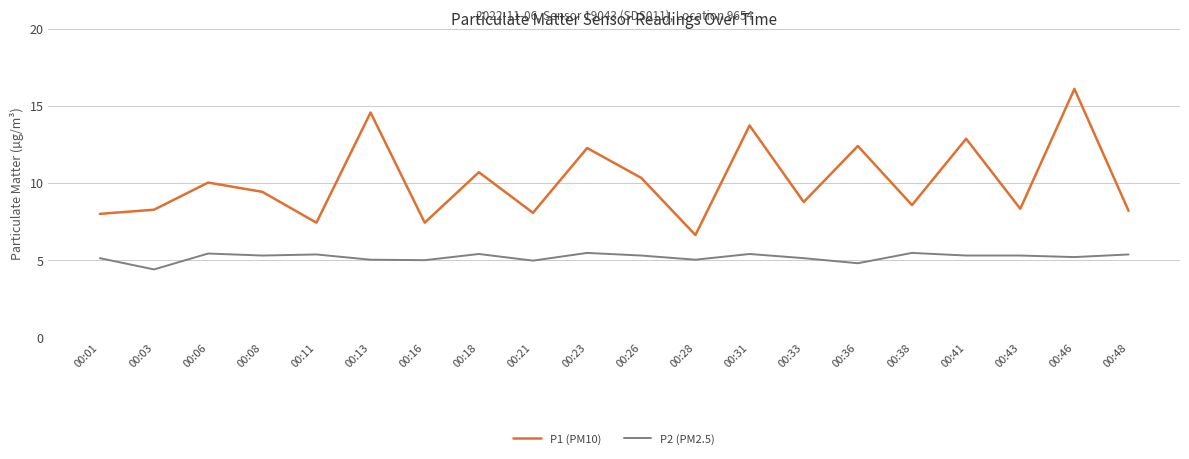

What is the minimum value shown in the chart?

4.4